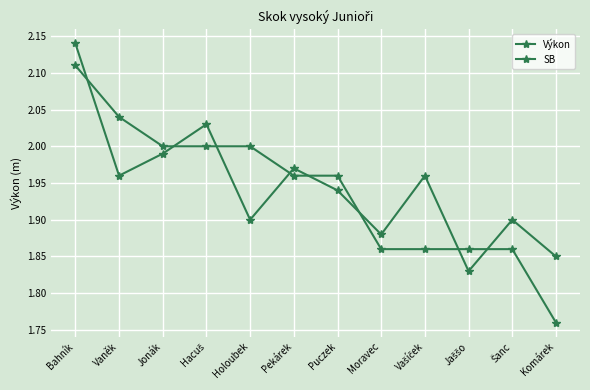

Reading right to left, what are all the values shown in this chart?

Výkon: Komárek=1.8	Šanc=1.9	Jaššo=1.9	Vašíček=1.9	Moravec=1.9	Puczek=2.0	Pekárek=2.0	Holoubek=2.0	Hacuš=2.0	Jonák=2.0	Vaněk=2.0	Bahník=2.1
SB: Komárek=1.9	Šanc=1.9	Jaššo=1.8	Vašíček=2.0	Moravec=1.9	Puczek=1.9	Pekárek=2.0	Holoubek=1.9	Hacuš=2.0	Jonák=2.0	Vaněk=2.0	Bahník=2.1